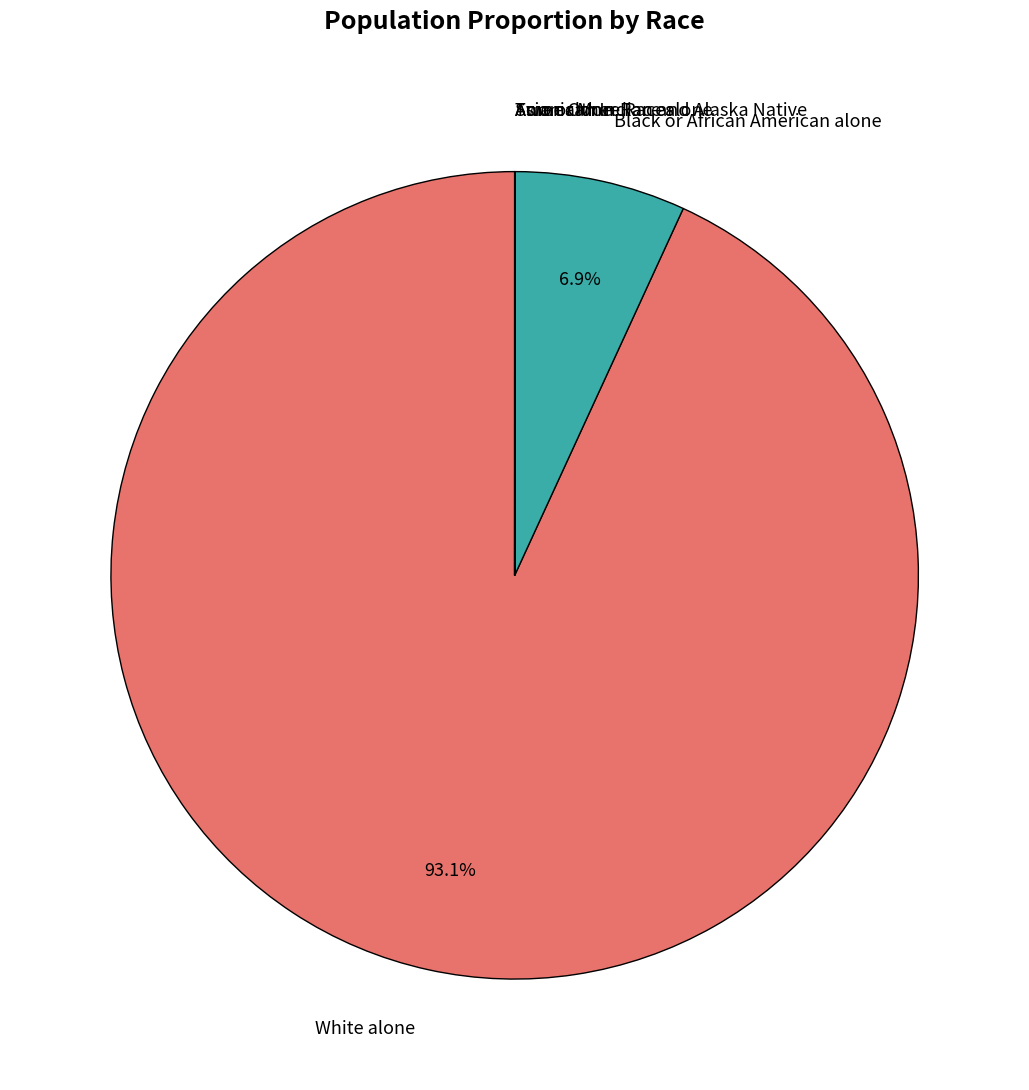

Does any single category account for the majority?

Yes